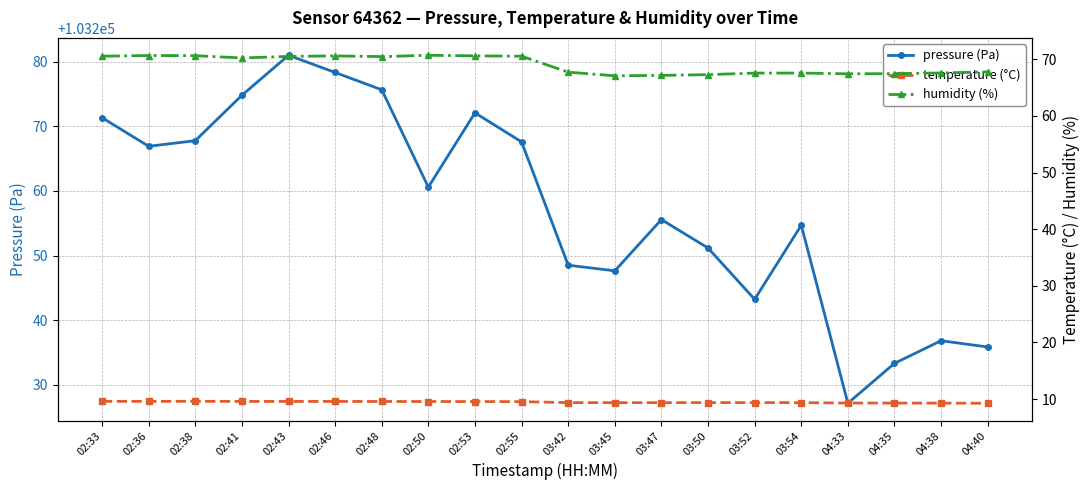

What is the spread (max minus min) of values at 04:40?

103226.6